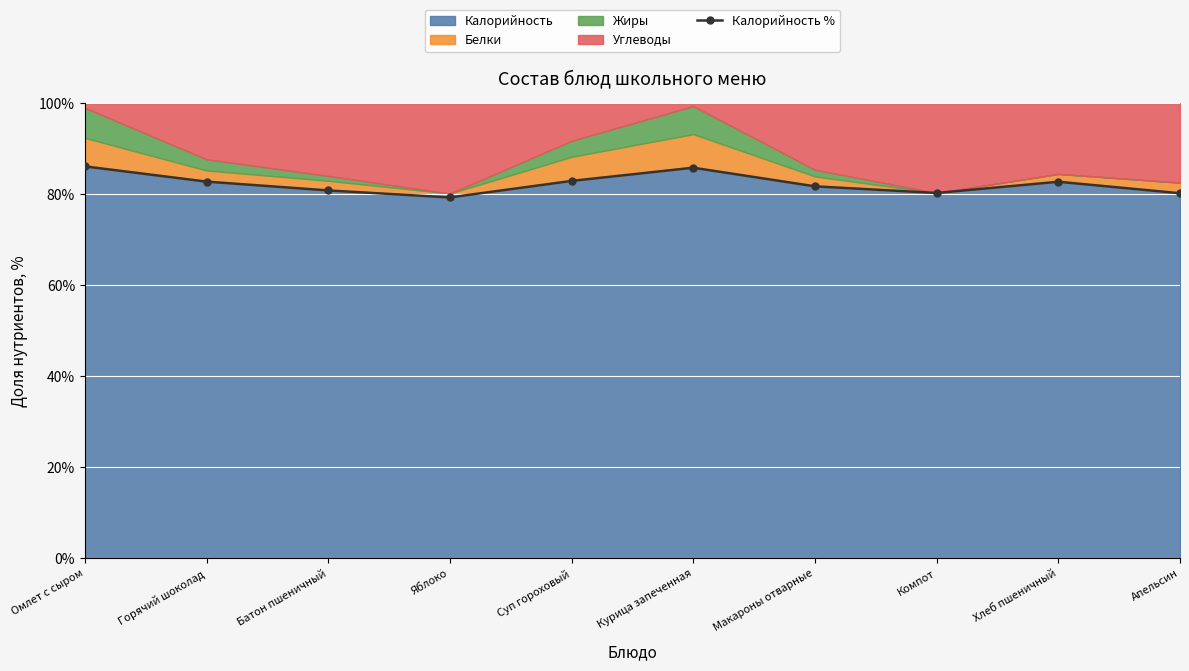

What is the value of the 6th point from the left?

85.8